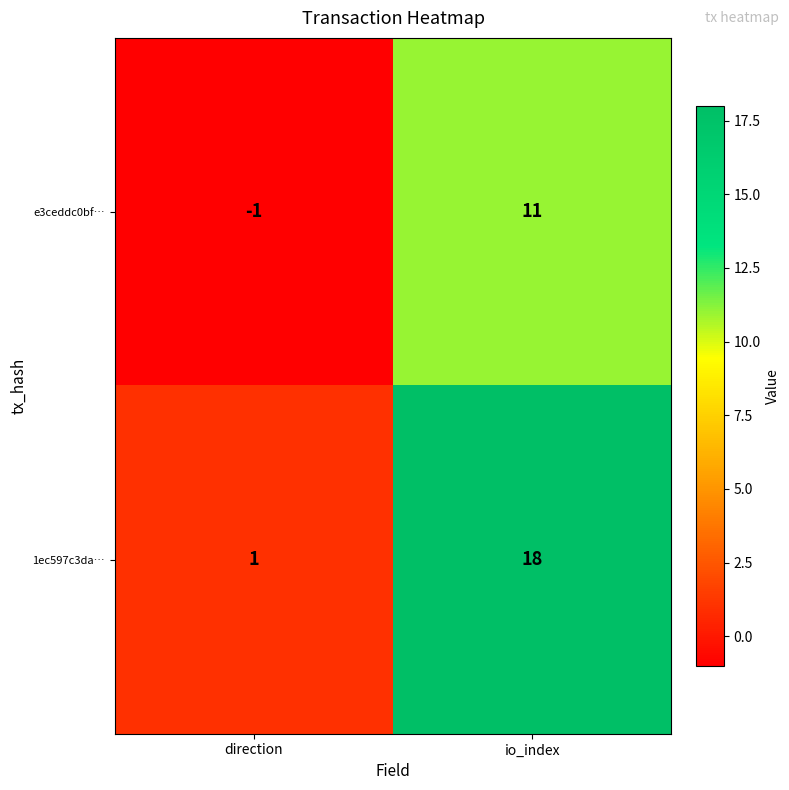

Which series has the widest spread of values?

1ec597c3da…